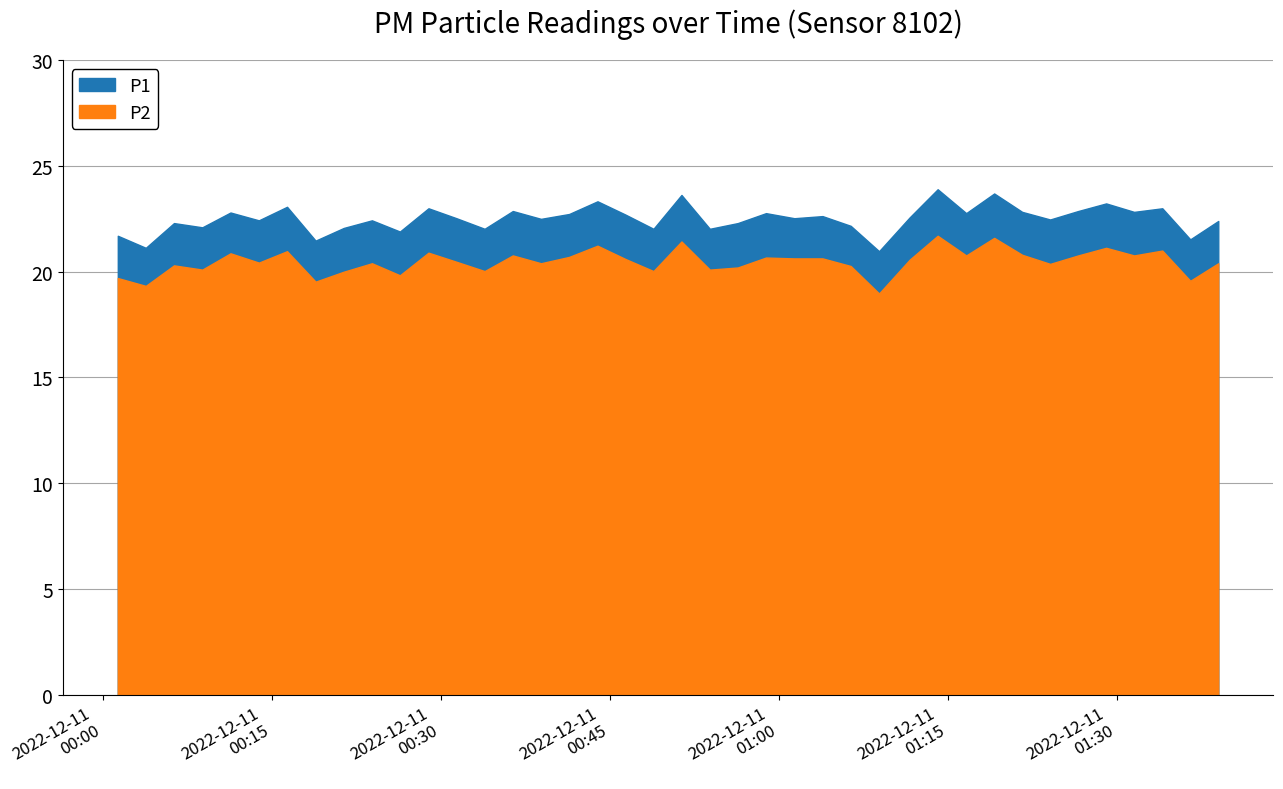

What is the difference between the P1 values at 2022-12-11T00:33:53 and 2022-12-11T01:34:01?

1.0